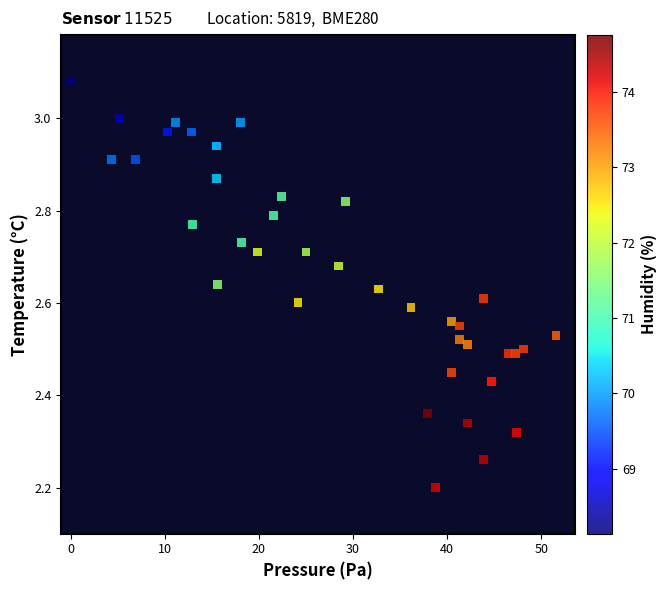

What Y value in the scatter plot is closest to 2?

2.2